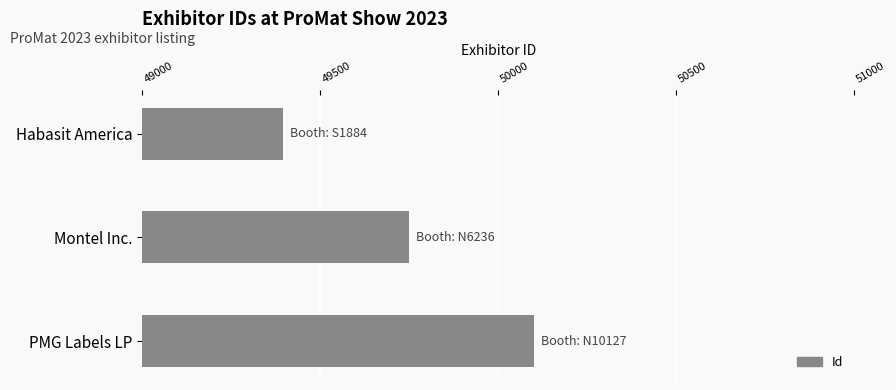

Which has a higher value, PMG Labels LP or Habasit America?

PMG Labels LP